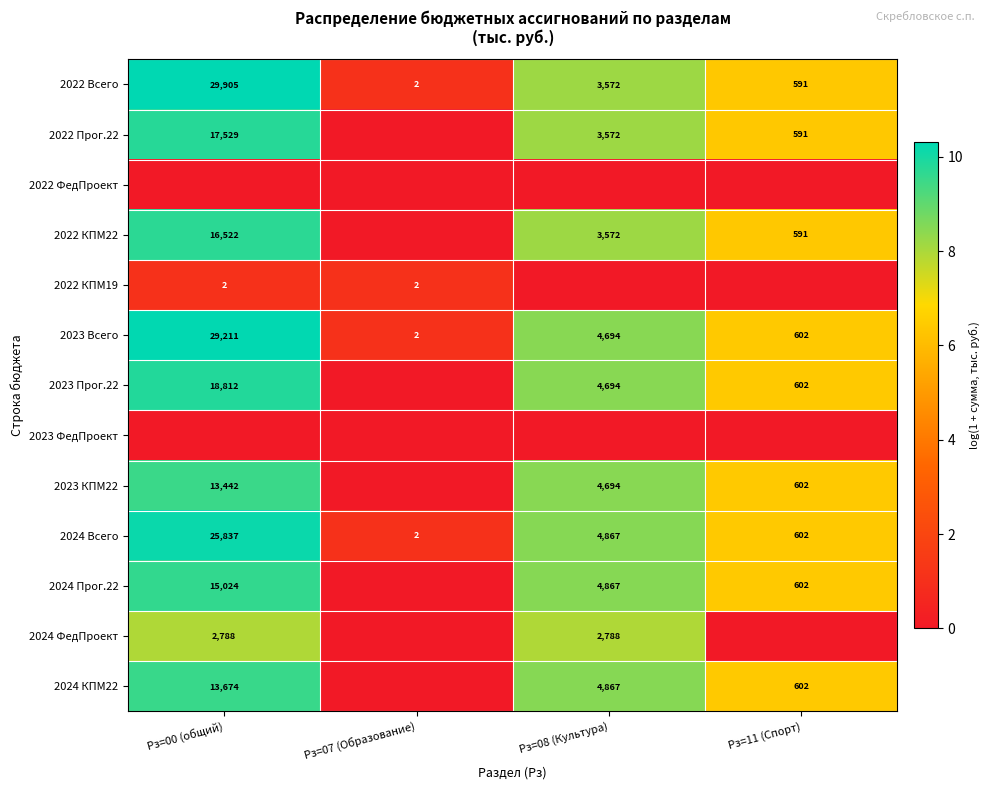

What is the difference between the second highest and minimum values in the 2024 Всего series?

4865